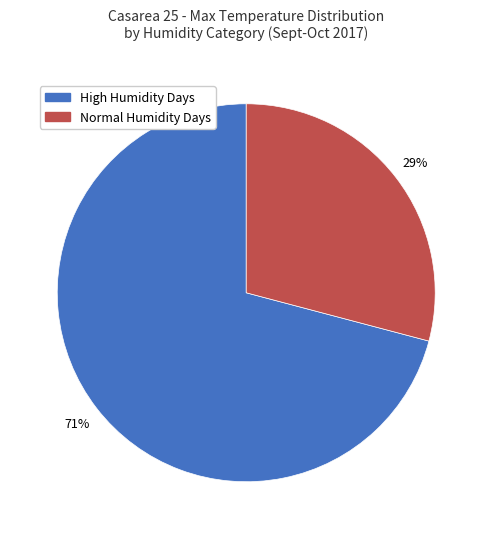

To the nearest percent, what percentage of the pie is High Humidity Days?

71%